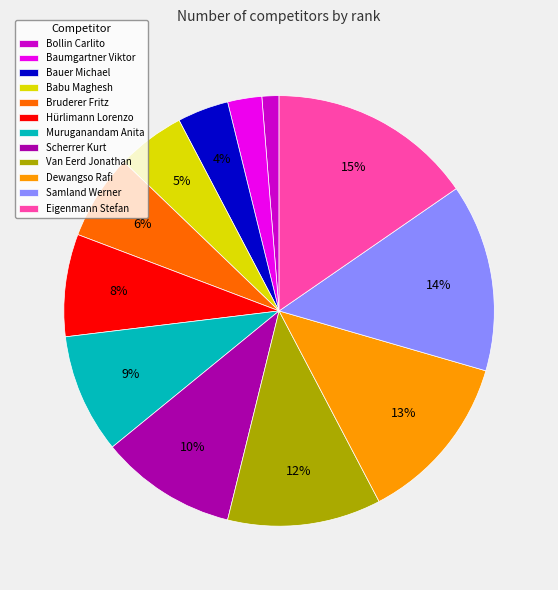

True or false: Muruganandam Anita accounts for 20% of the total.

False